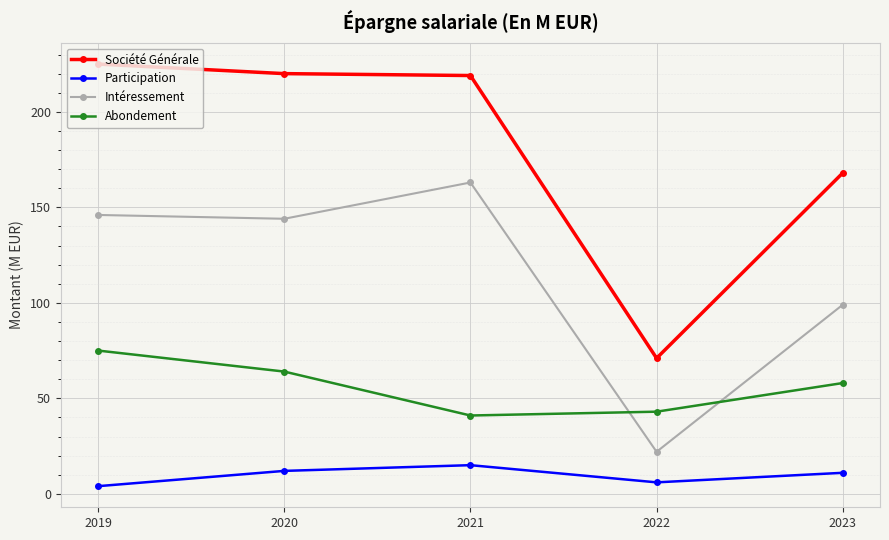

At how many categories does at least one series exceed 117?

4